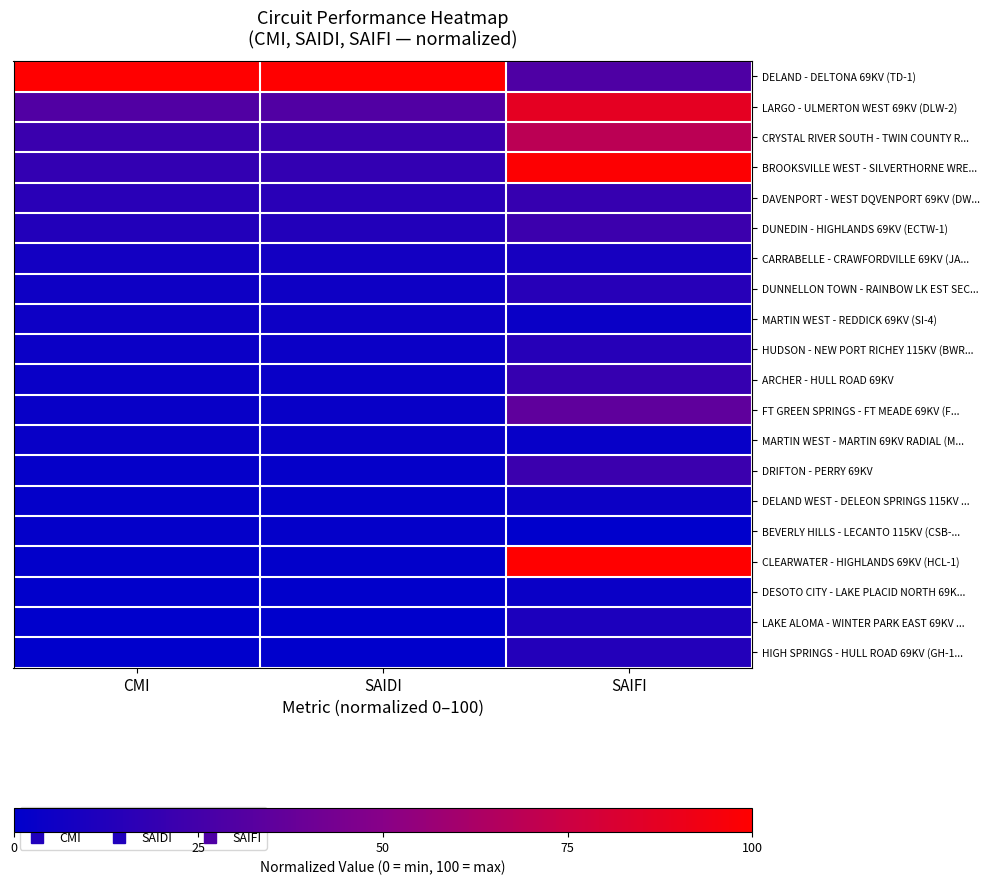

What is the total value across all series at CMI?

238.3